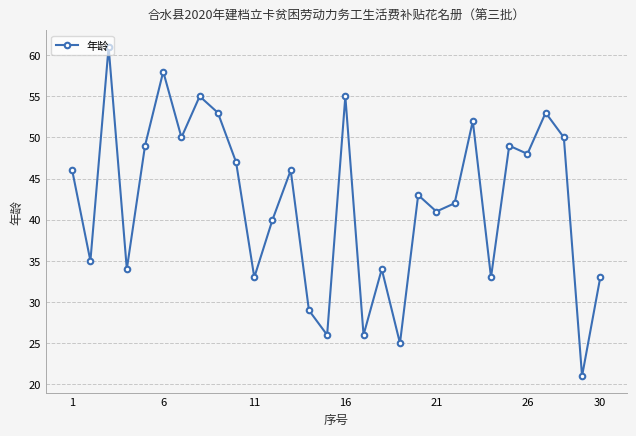

What is the greatest value displayed?

61